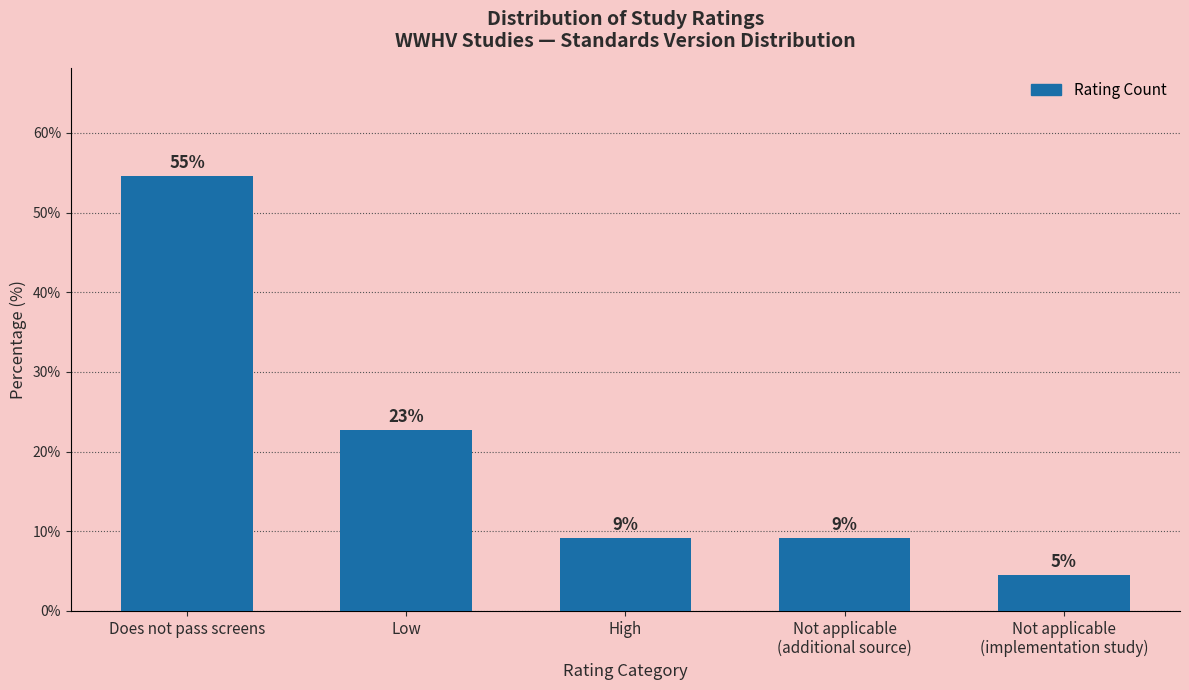

Does the chart contain any negative values?

No